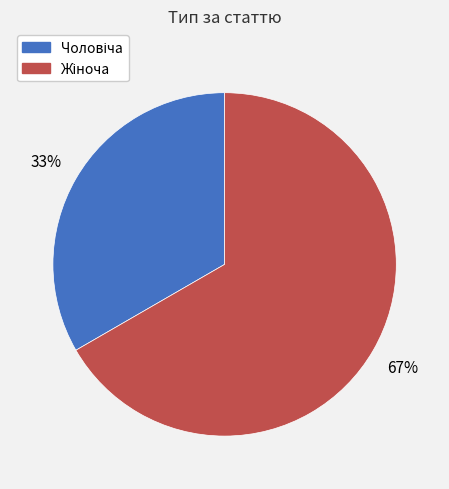

To the nearest percent, what is the average slice percentage?

50%